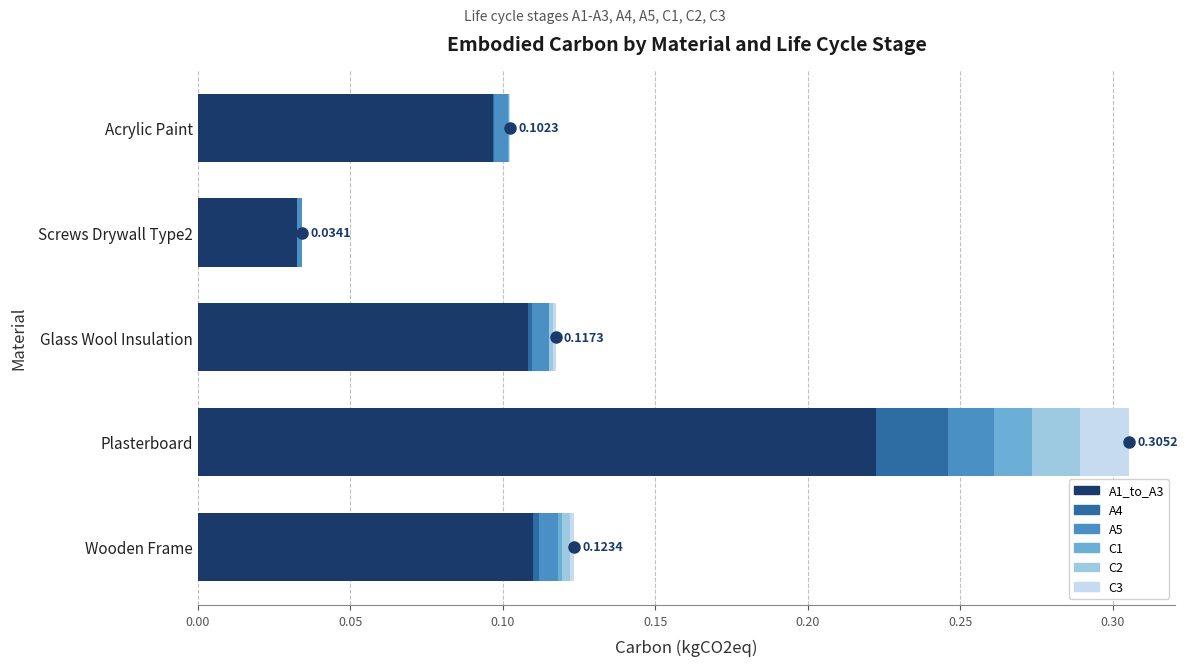

Which category has the highest value in the A1_to_A3 series?

Plasterboard